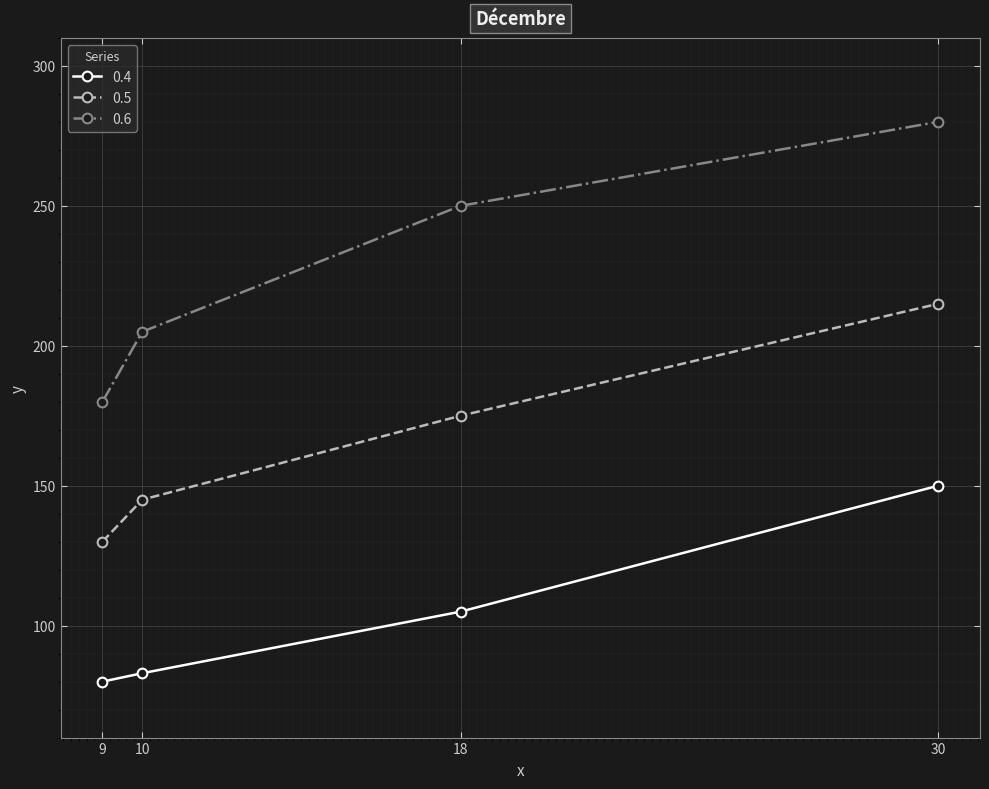

What is the difference between the 0.5 values at 18 and 9?

45